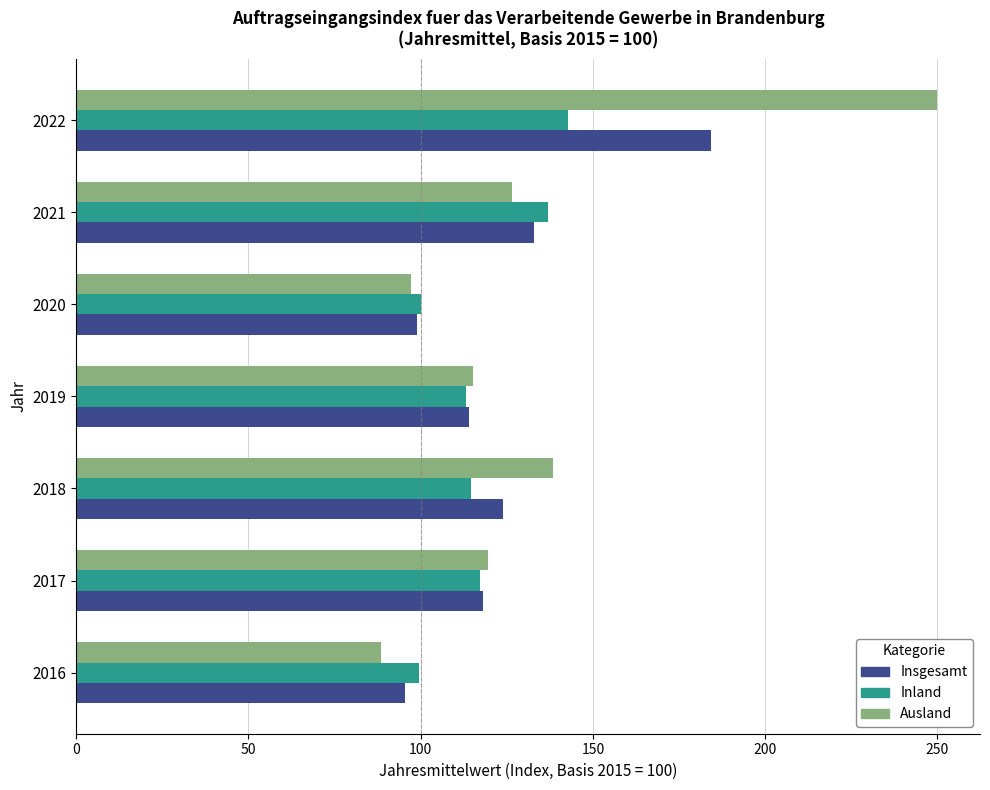

Is it true that Ausland equals 31.5 at 2016?

False